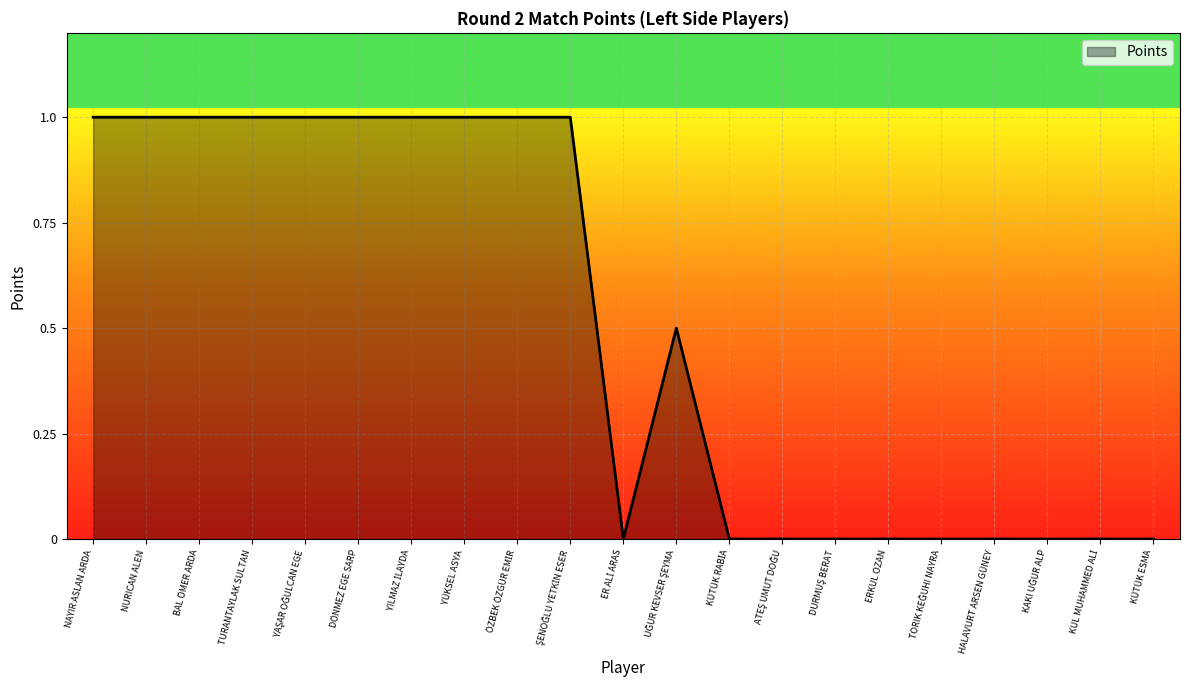

Is it true that the value at ERKUL OZAN is 0.4?

False